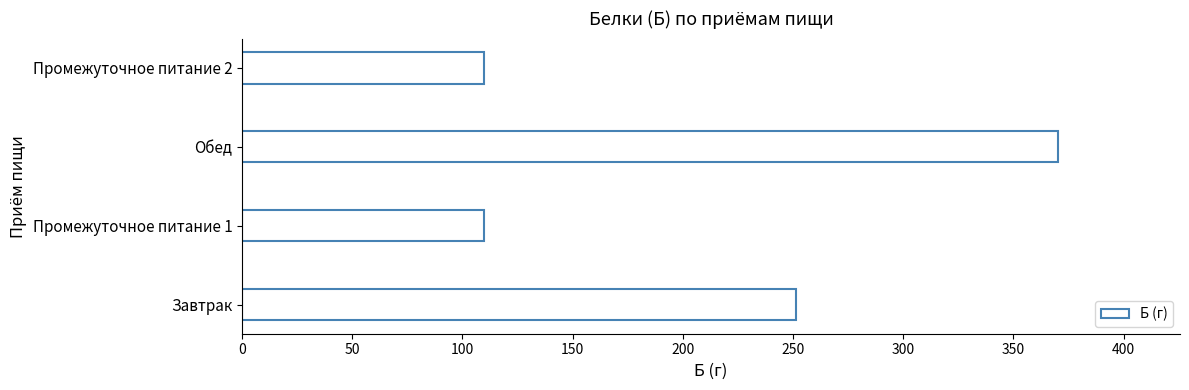

Between Завтрак and Промежуточное питание 1, which is larger?

Завтрак